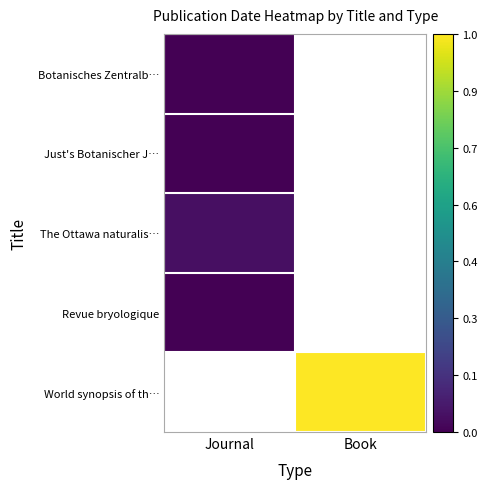

Which has a higher value, Journal or Book?

Book